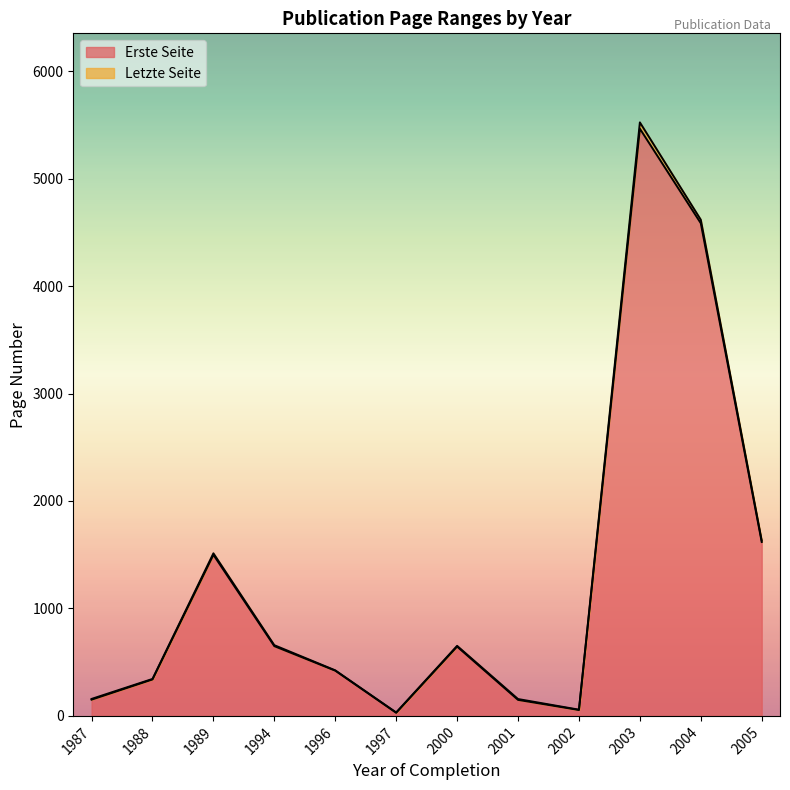

At how many categories does at least one series exceed 2032?

2